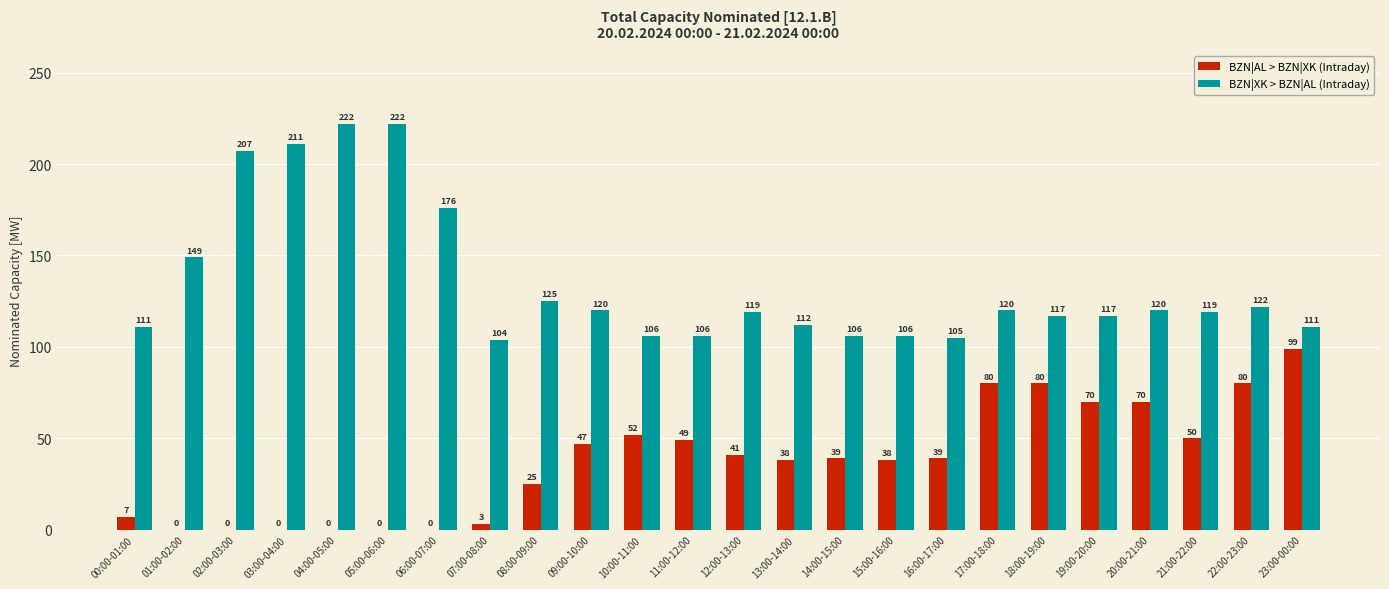

Which series has the largest total across all categories?

BZN|XK > BZN|AL (Intraday)